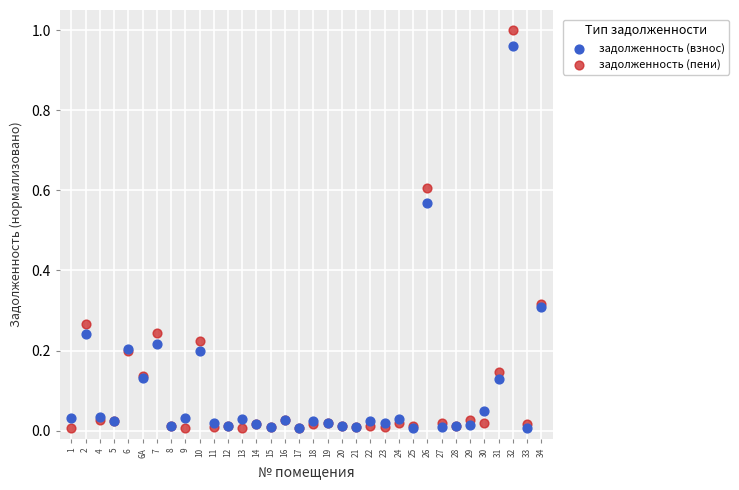

What are all the series names shown in the legend?

задолженность (взнос), задолженность (пени)